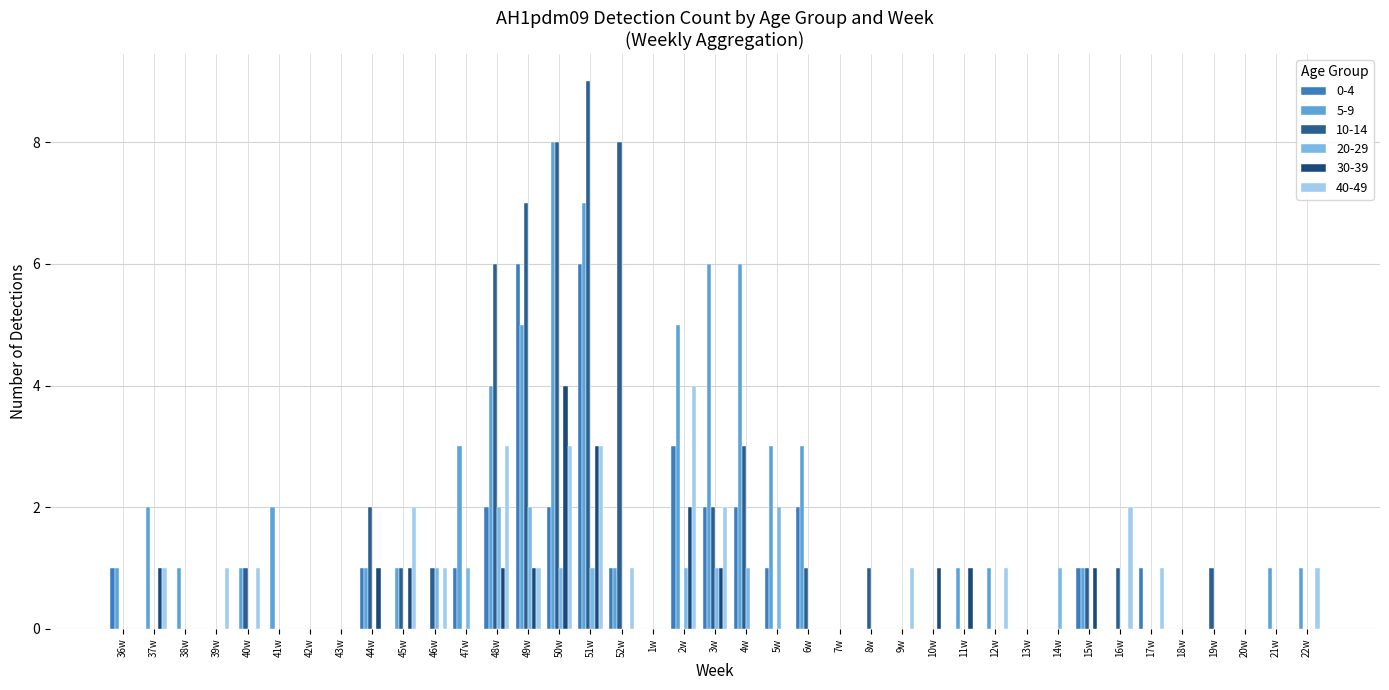

Which series has the widest spread of values?

10-14